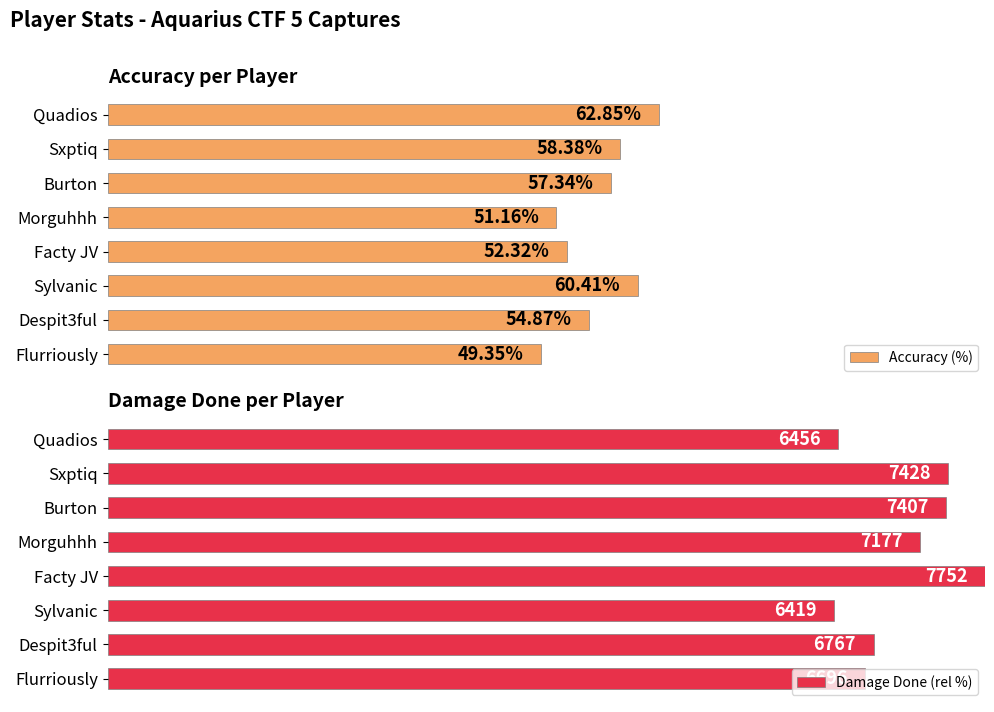

How many values in the Accuracy (%) series are below 57?

4